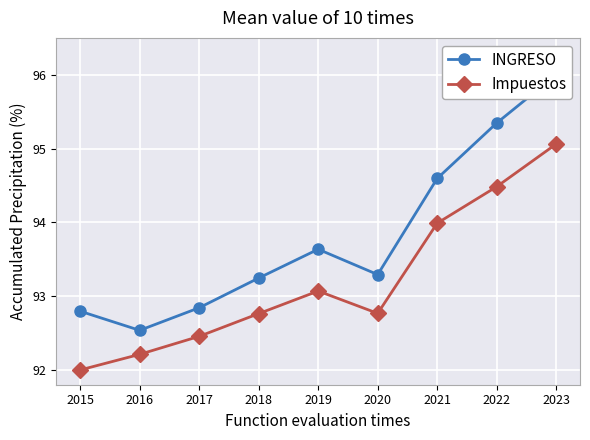

Reading left to right, list all the values displayed in this chart.

INGRESO: 92.8	92.5	92.8	93.2	93.6	93.3	94.6	95.3	96.0
Impuestos: 92.0	92.2	92.5	92.8	93.1	92.8	94.0	94.5	95.1